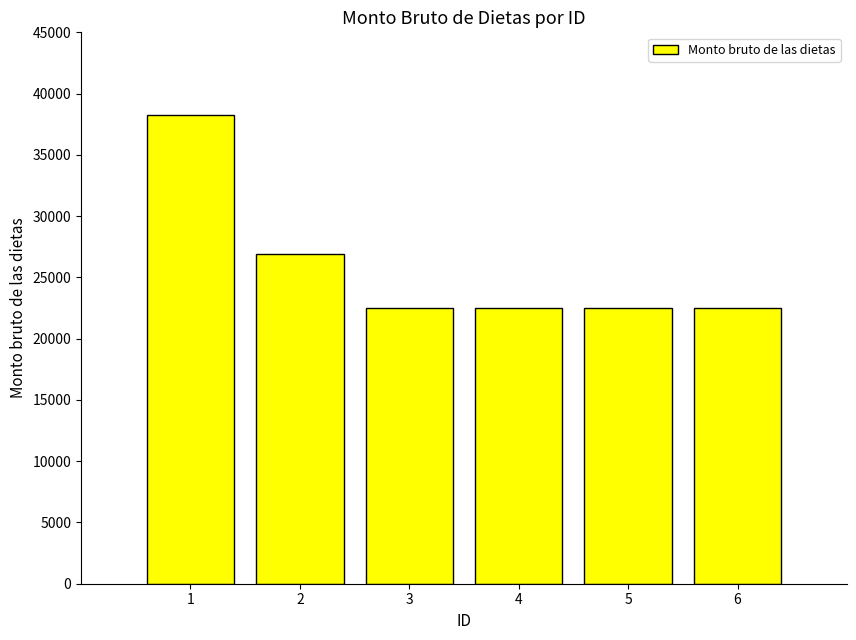

Count the number of categories in the chart.

6